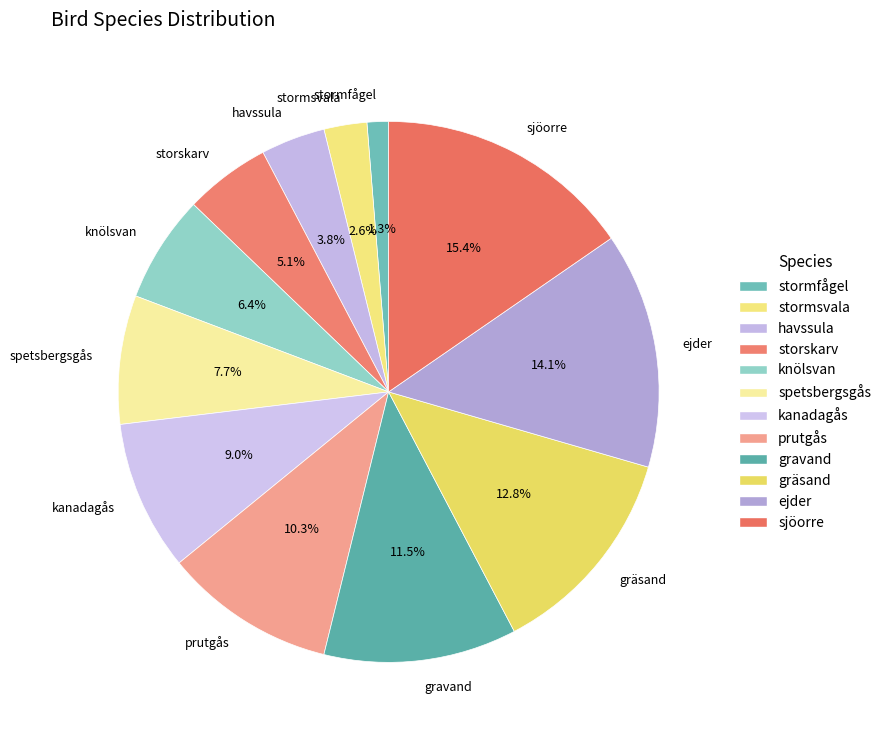

Which has a higher value, ejder or sjöorre?

sjöorre